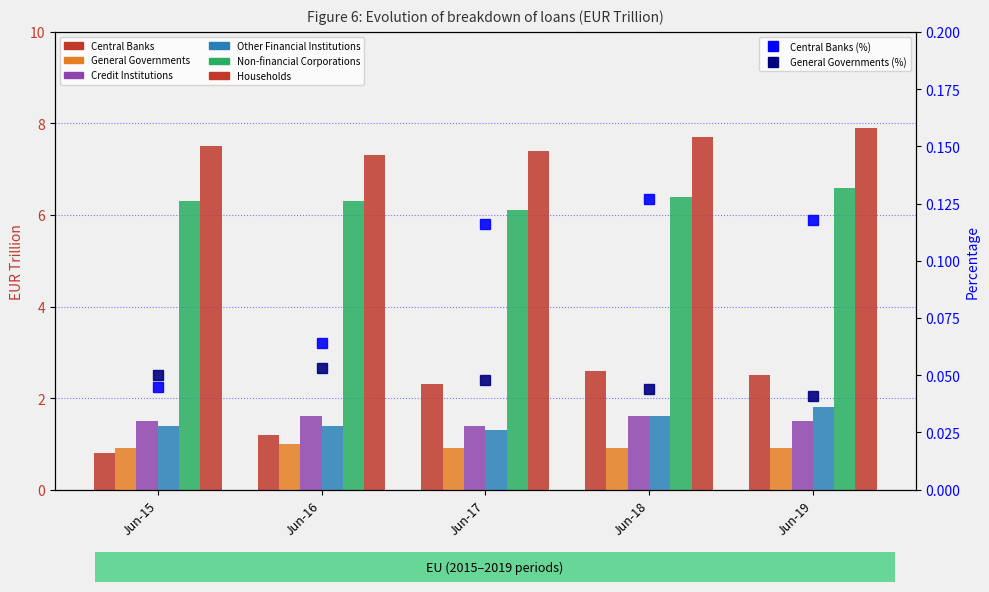

Rank the series at Jun-19 from lowest to highest value.

General Governments, Credit Institutions, Other Financial Institutions, Central Banks, Non-financial Corporations, Households